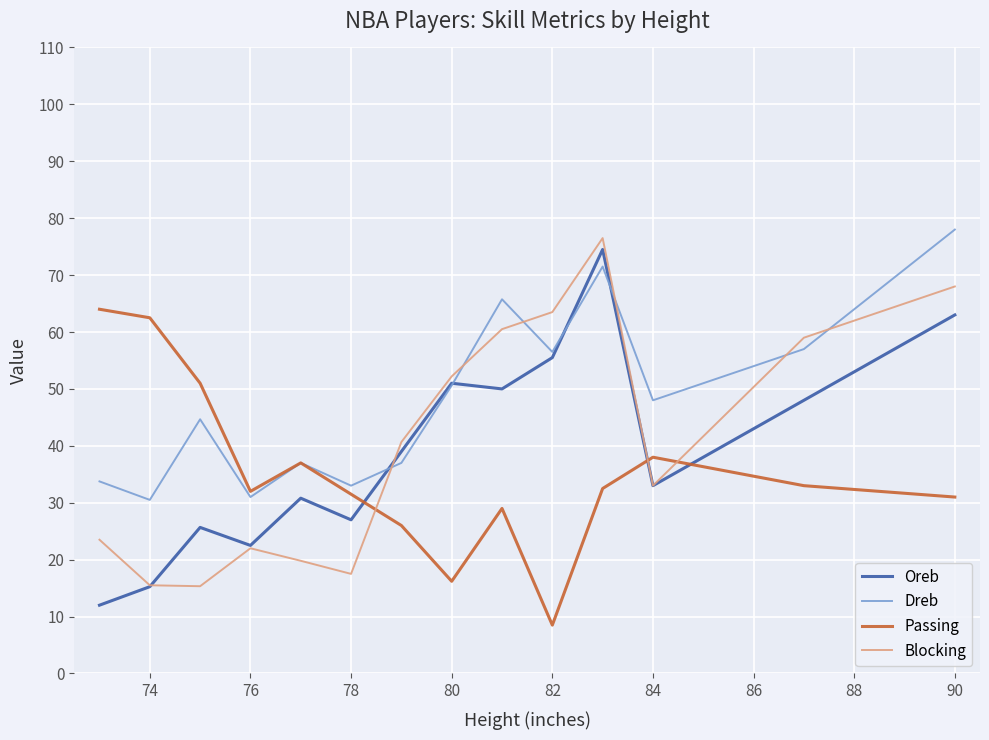

Which series has the largest total across all categories?

Dreb